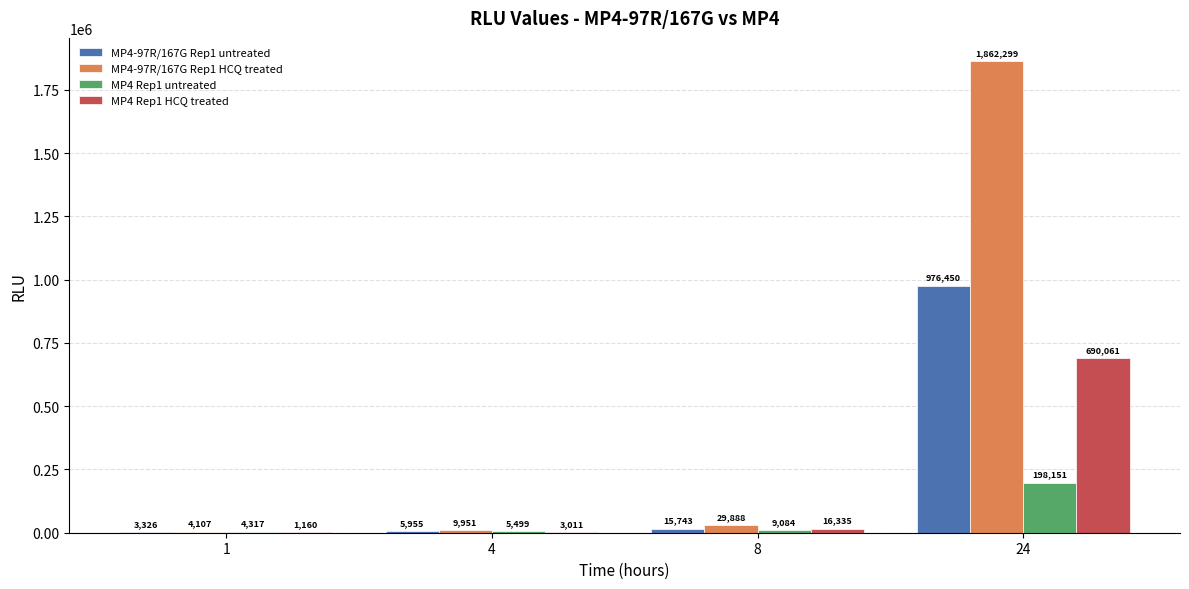

Which series has the largest total across all categories?

MP4-97R/167G Rep1 HCQ treated